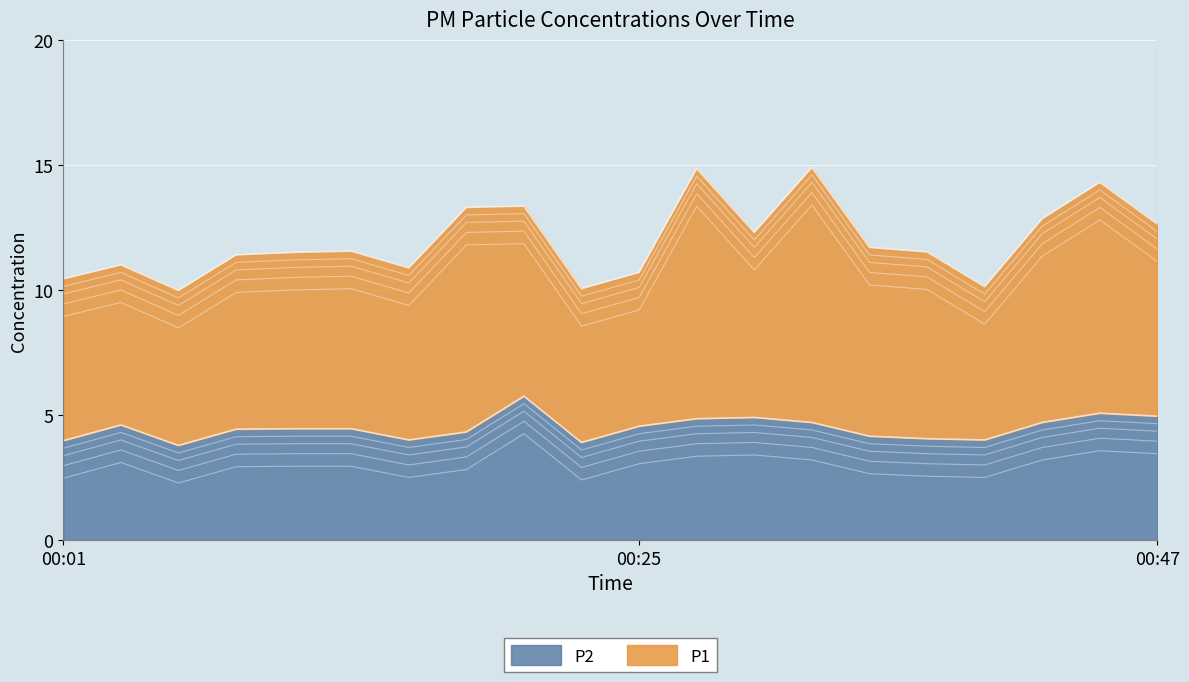

The value at 00:37 is 4.0. True or false?

True